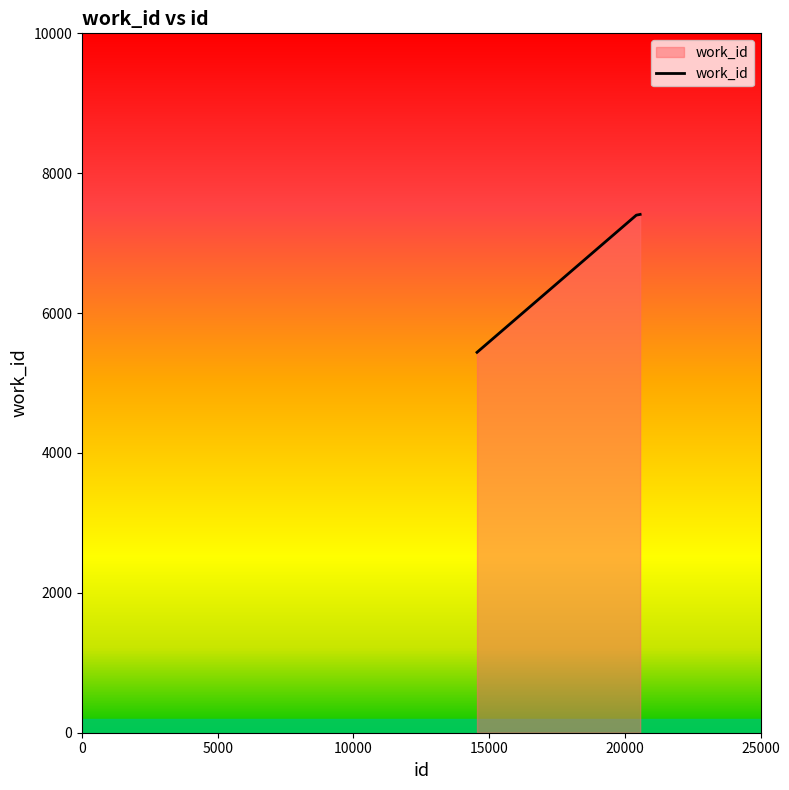

What is the difference between the maximum and minimum values?

1972